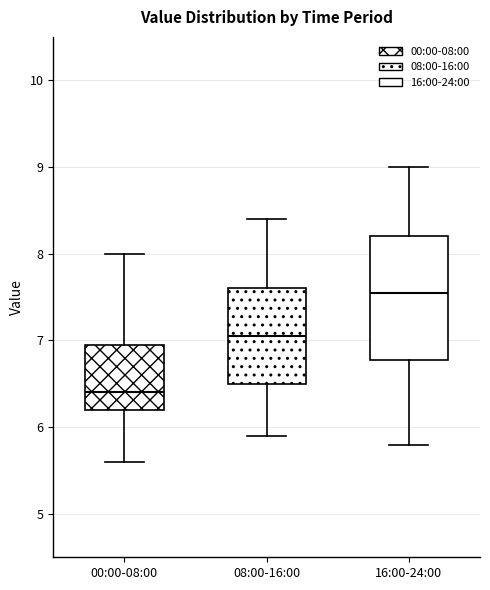

Reading left to right, read every box against the y-axis: the position of its median line, the range the box covers, and the ends of its whiskers. The values are not printed on the chart, so give them approximately, as read against the axis.

00:00-08:00: median 6.4, box 6.2 to 7.0, whiskers 5.6 to 8.0
08:00-16:00: median 7.1, box 6.5 to 7.6, whiskers 5.9 to 8.4
16:00-24:00: median 7.6, box 6.8 to 8.2, whiskers 5.8 to 9.0